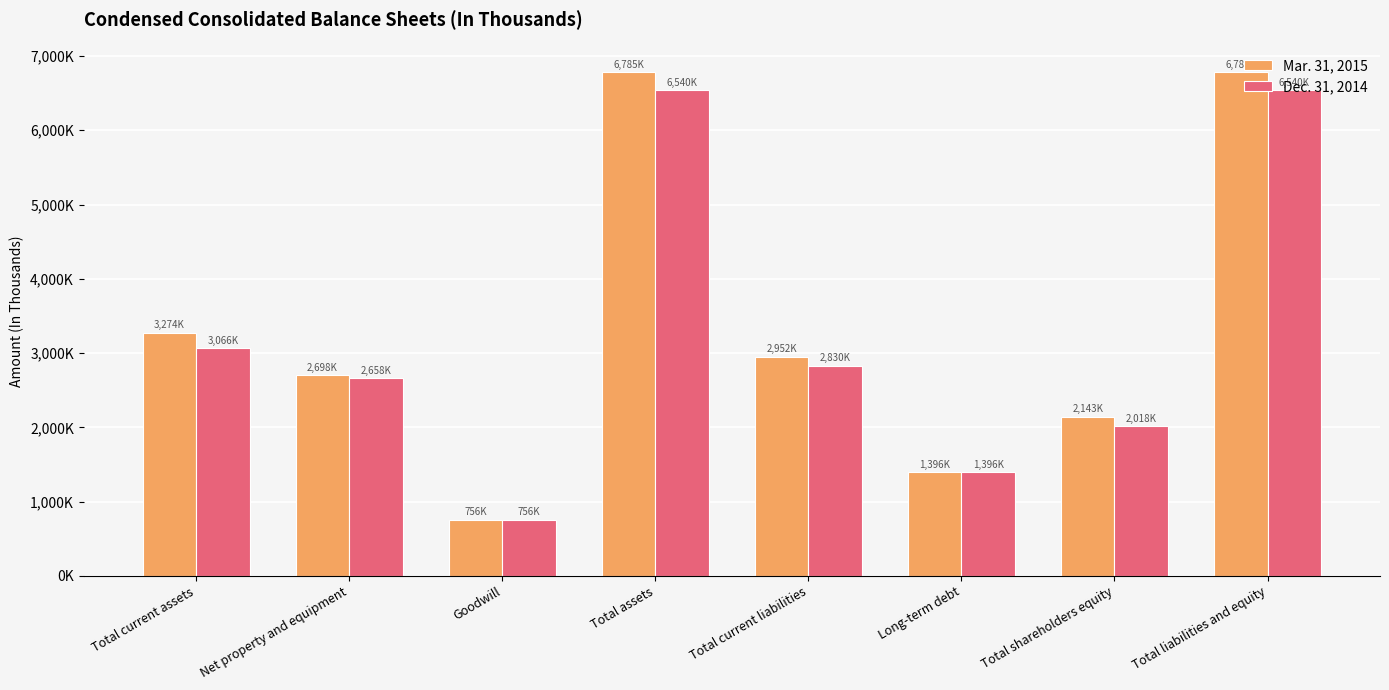

Reading left to right, transcribe all the data shown in this chart.

Mar. 31, 2015: Total current assets=3274121	Net property and equipment=2698848	Goodwill=756384	Total assets=6785710	Total current liabilities=2952381	Long-term debt=1396741	Total shareholders equity=2143500	Total liabilities and equity=6785710
Dec. 31, 2014: Total current assets=3066978	Net property and equipment=2658560	Goodwill=756384	Total assets=6540301	Total current liabilities=2830556	Long-term debt=1396615	Total shareholders equity=2018418	Total liabilities and equity=6540301